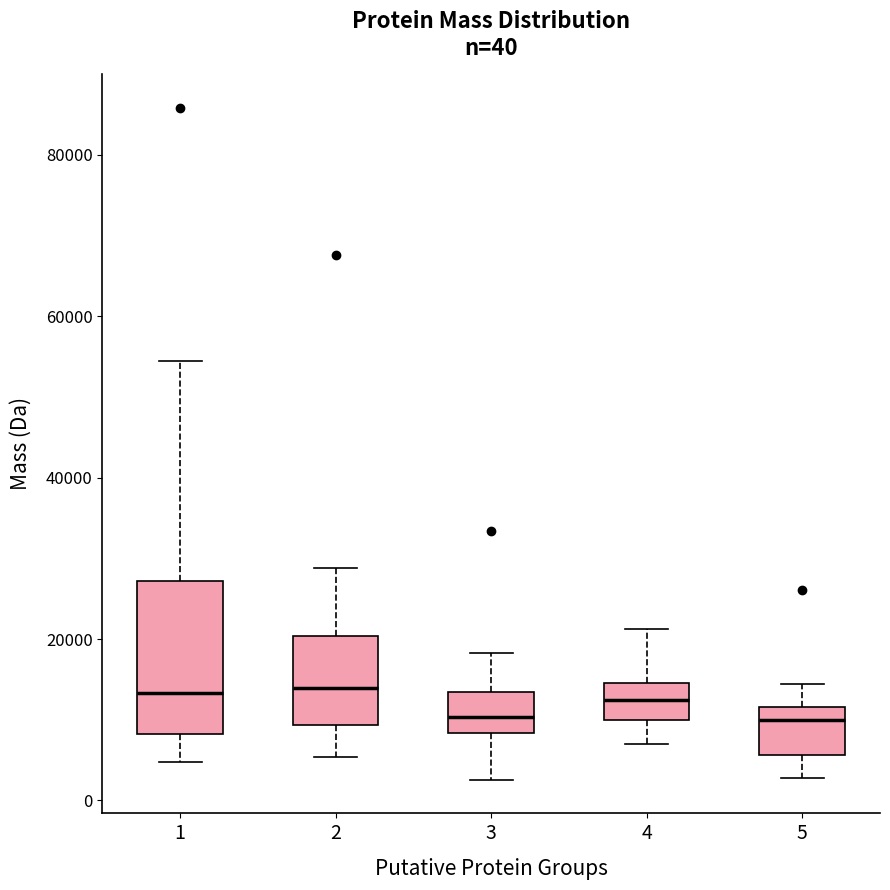

Which box is the tallest, from its lower edge to its upper edge?

1